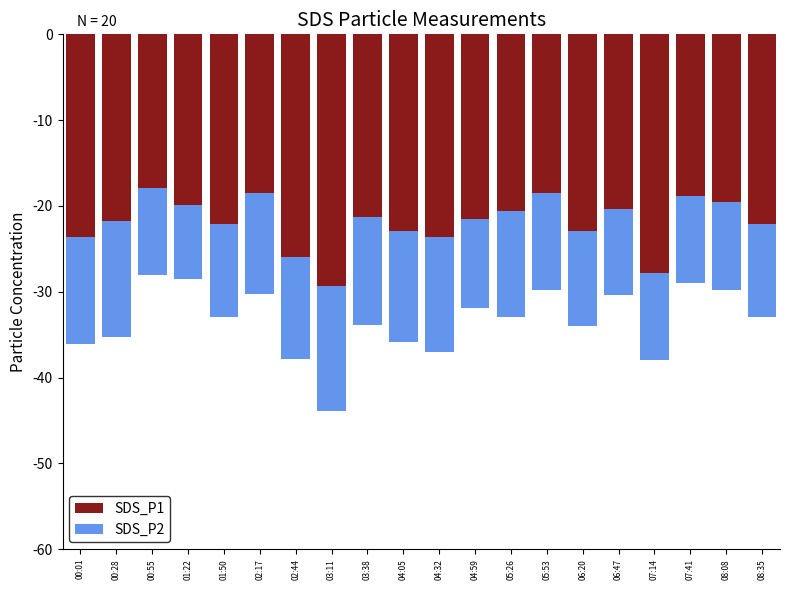

Is it true that SDS_P1 equals -21.7 at 00:28?

True